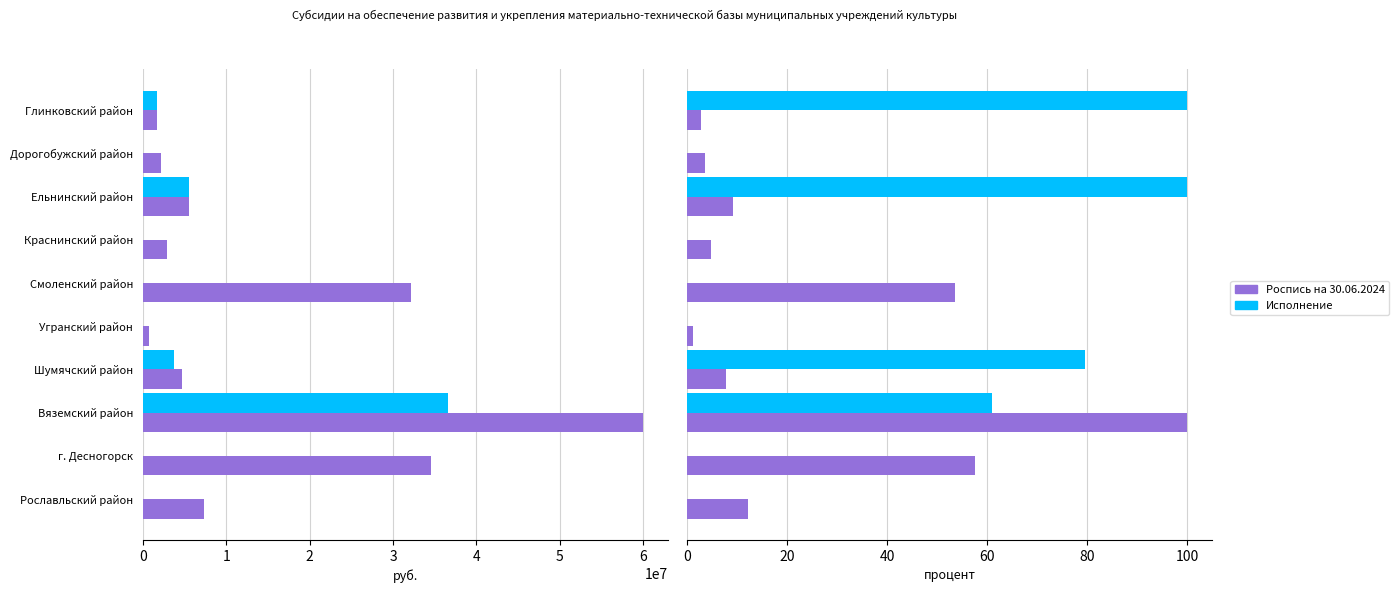

What is the sum of all Роспись на 30.06.2024 values?

151844540.0